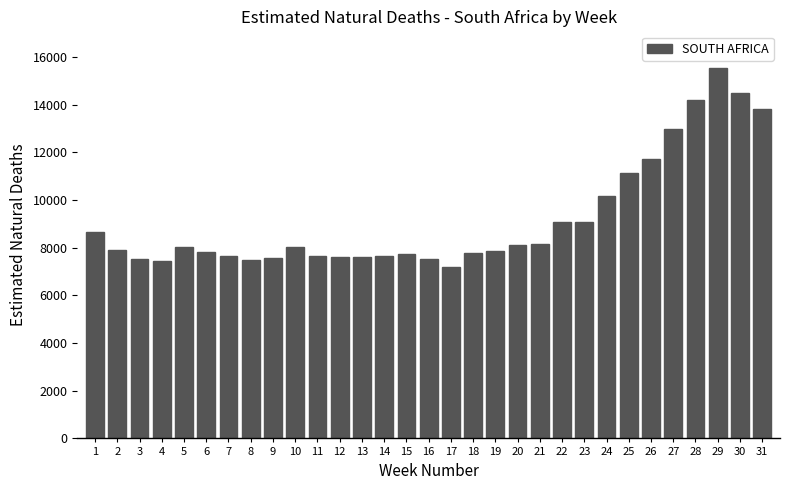

What is the average value?

9196.9